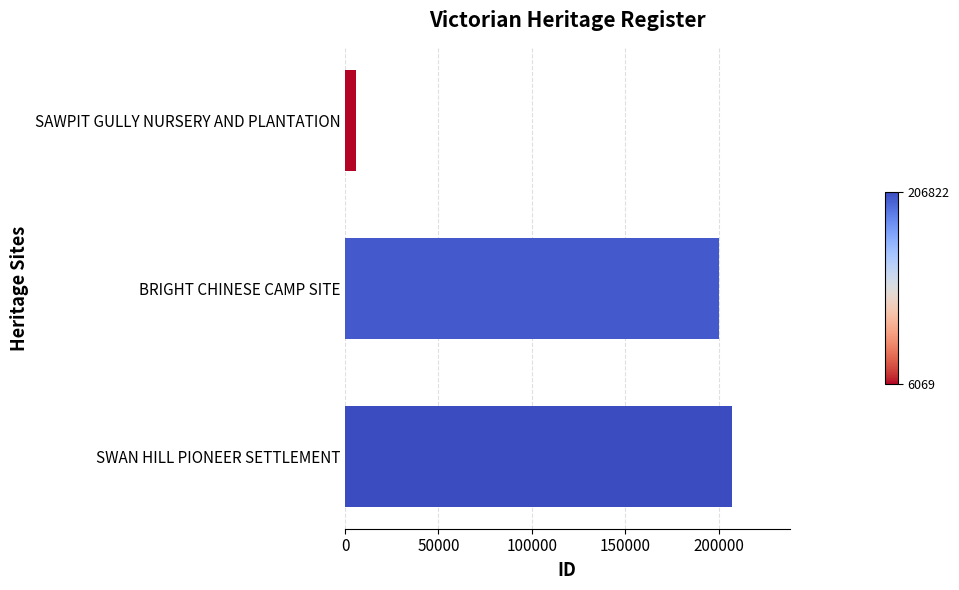

List the labels in order of value, smallest first.

SAWPIT GULLY NURSERY AND PLANTATION, BRIGHT CHINESE CAMP SITE, SWAN HILL PIONEER SETTLEMENT